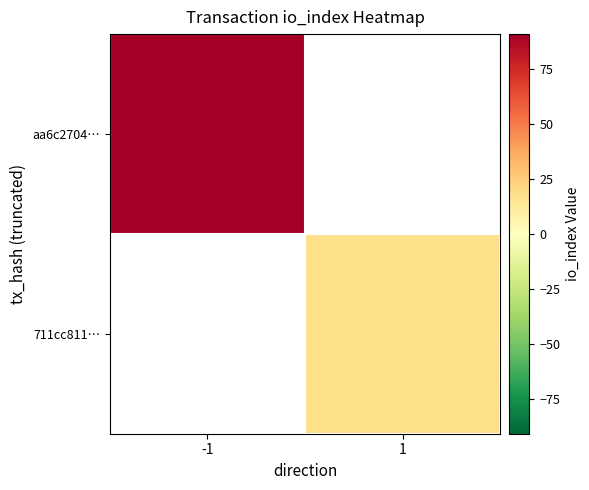

Which has a higher value, -1 or 1?

1